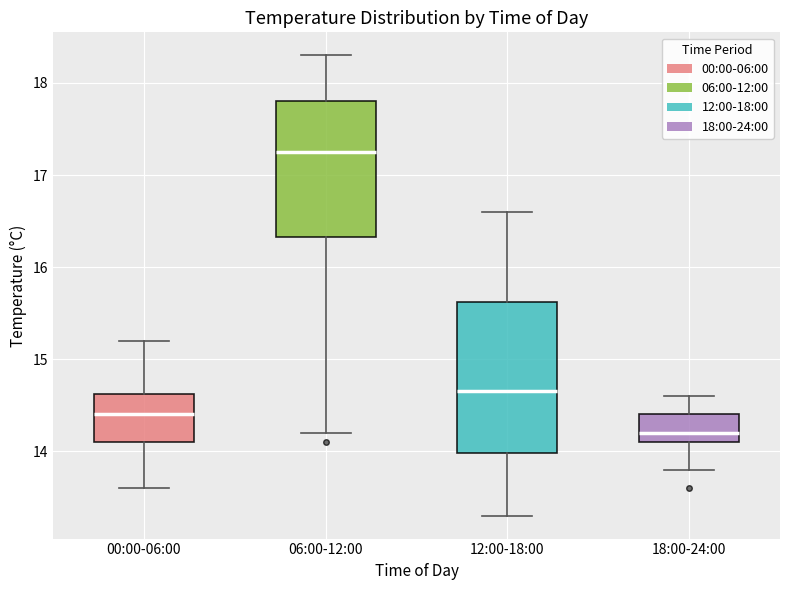

Where does the upper whisker of the box for 18:00-24:00 end on the y-axis? The values are not printed on the chart, so give them approximately, as read against the axis.

14.6